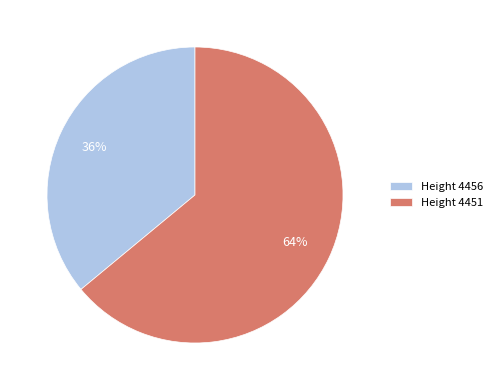

To the nearest percent, what portion does Height 4456 represent?

36%